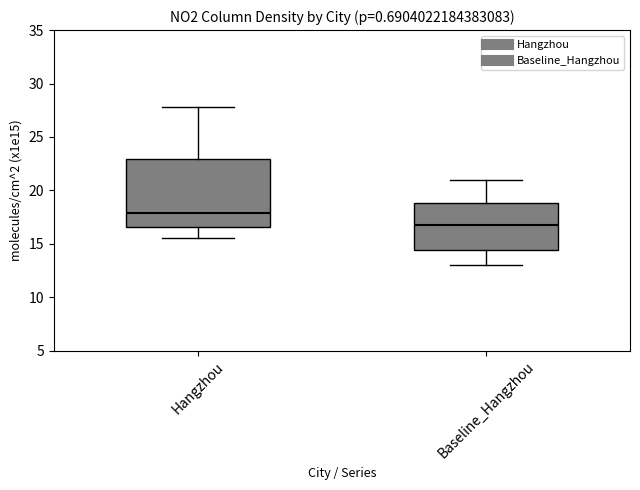

Where does the upper whisker of the box for Baseline_Hangzhou end on the y-axis? The values are not printed on the chart, so give them approximately, as read against the axis.

21.0